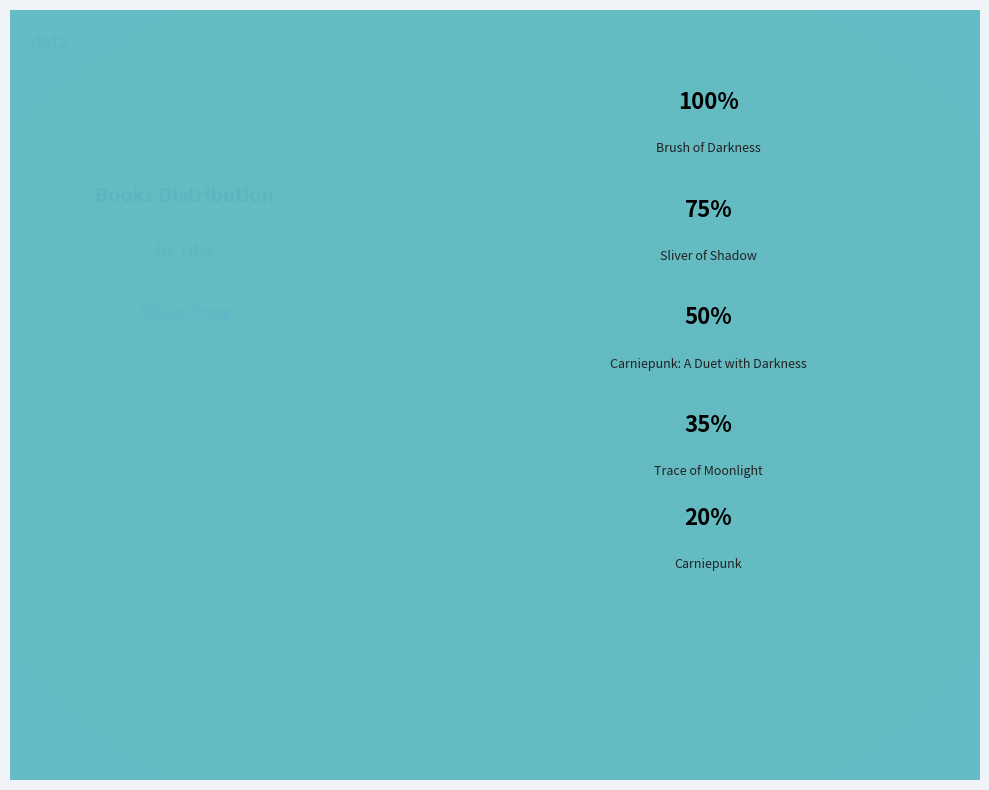

How many slices are in this pie chart?

5